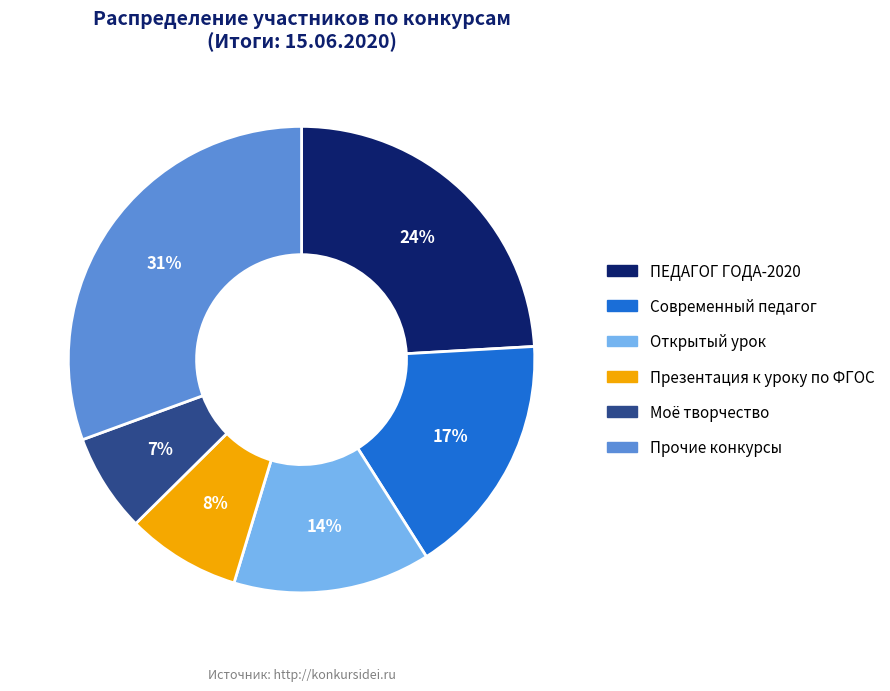

Is there a majority slice in this chart?

No